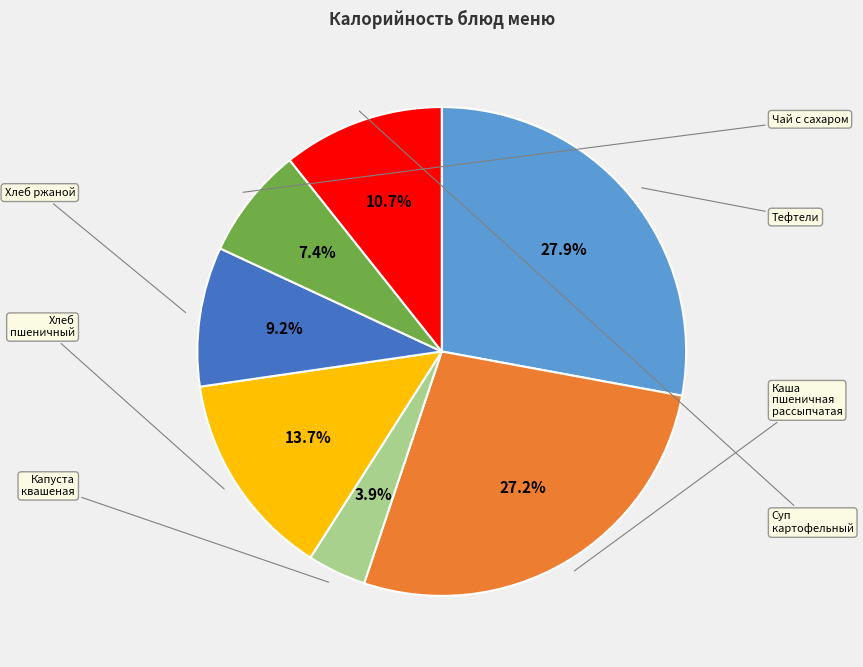

How many segments does this pie chart have?

7